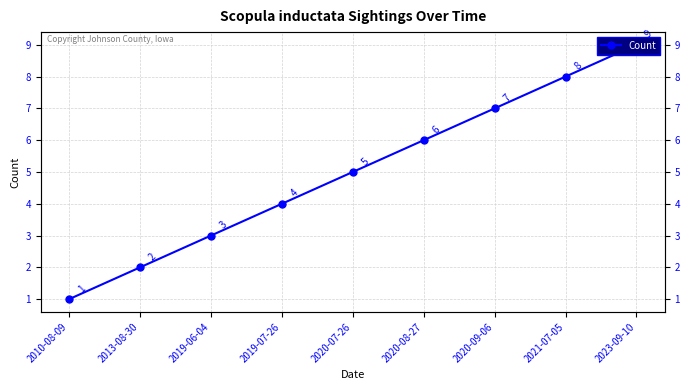

What is the greatest value displayed?

9